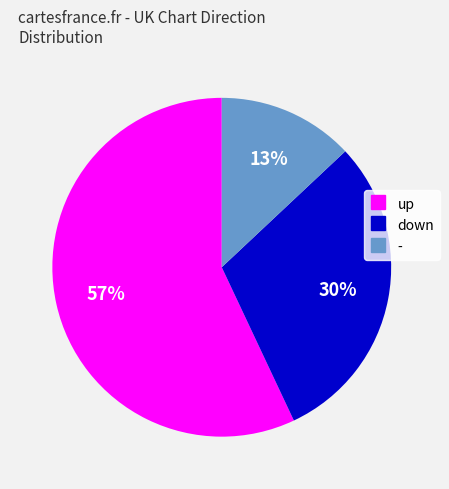

Which slice represents more than half of the pie?

up